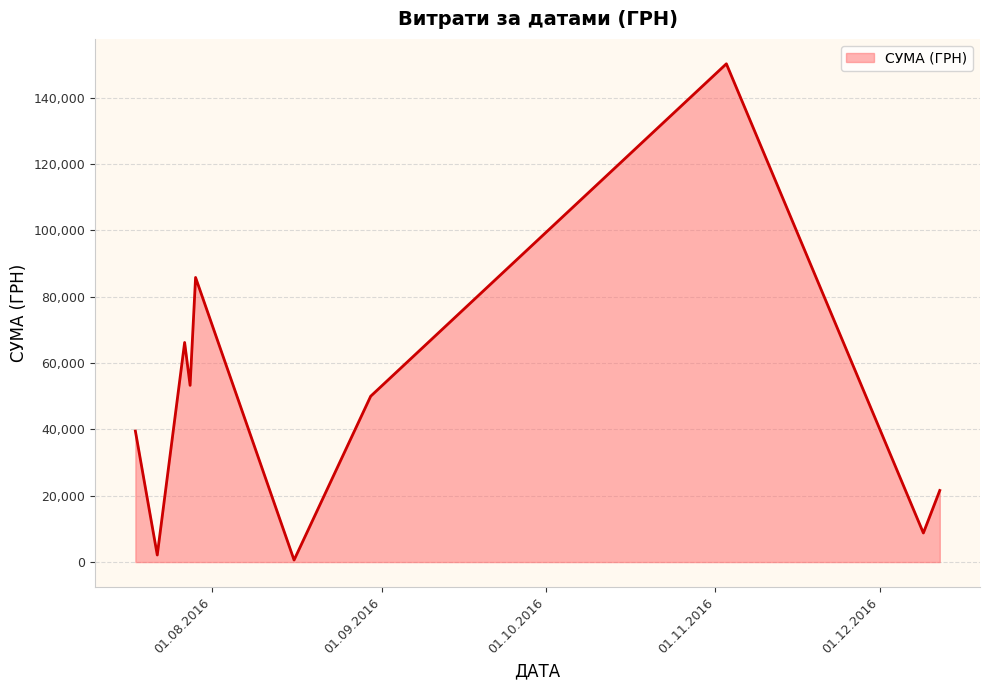

What is the difference between the maximum and minimum values?

149607.7